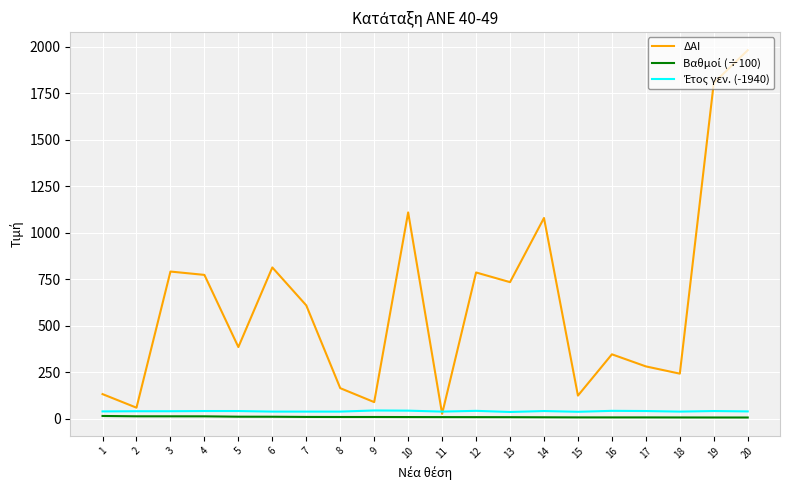

What is the maximum value shown in the chart?

1981.0